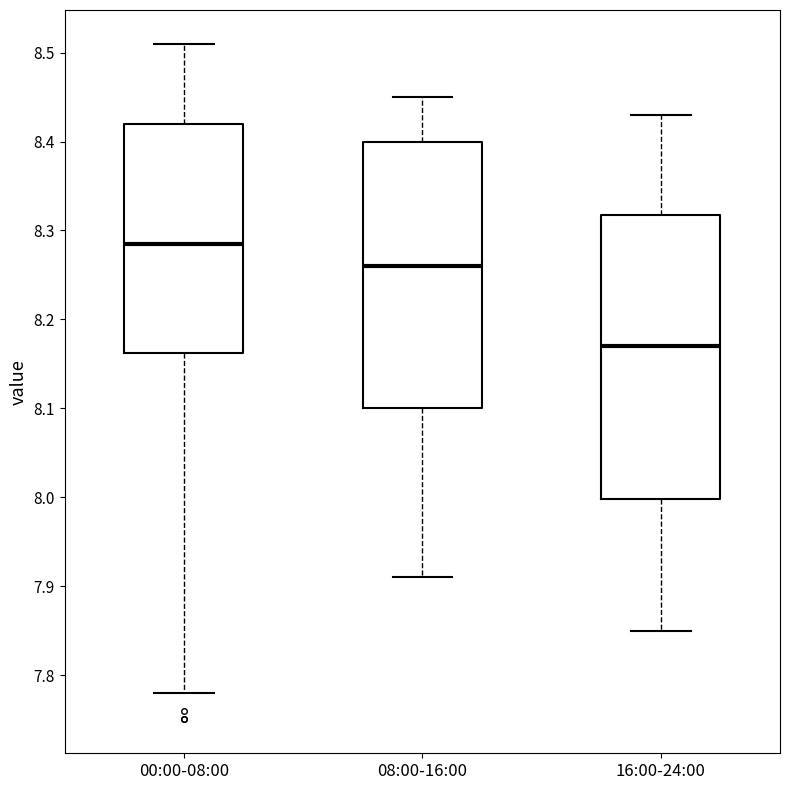

Which box has the highest median line?

00:00-08:00